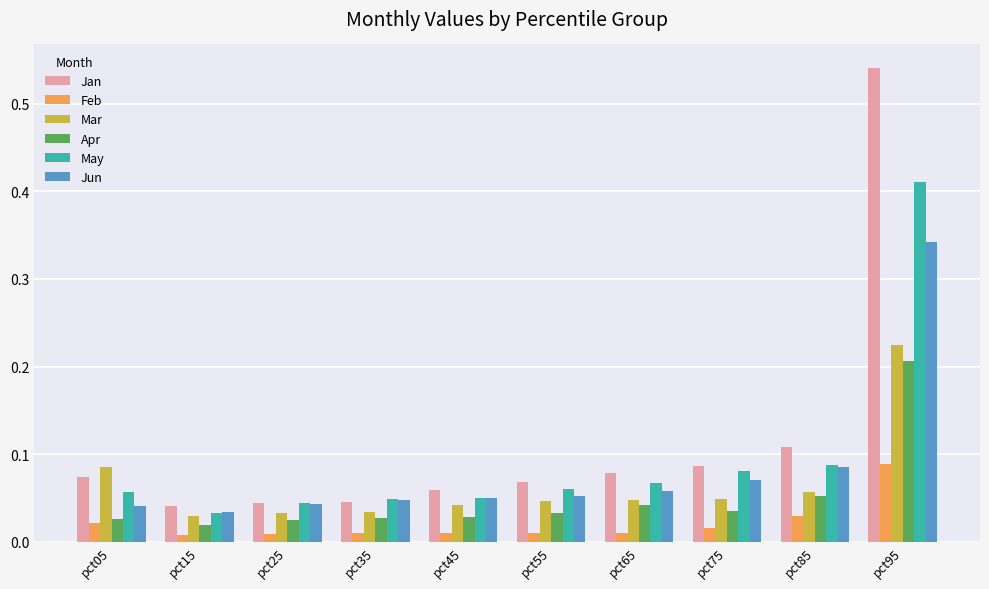

Are the bars grouped side by side (vs. stacked)?

Yes